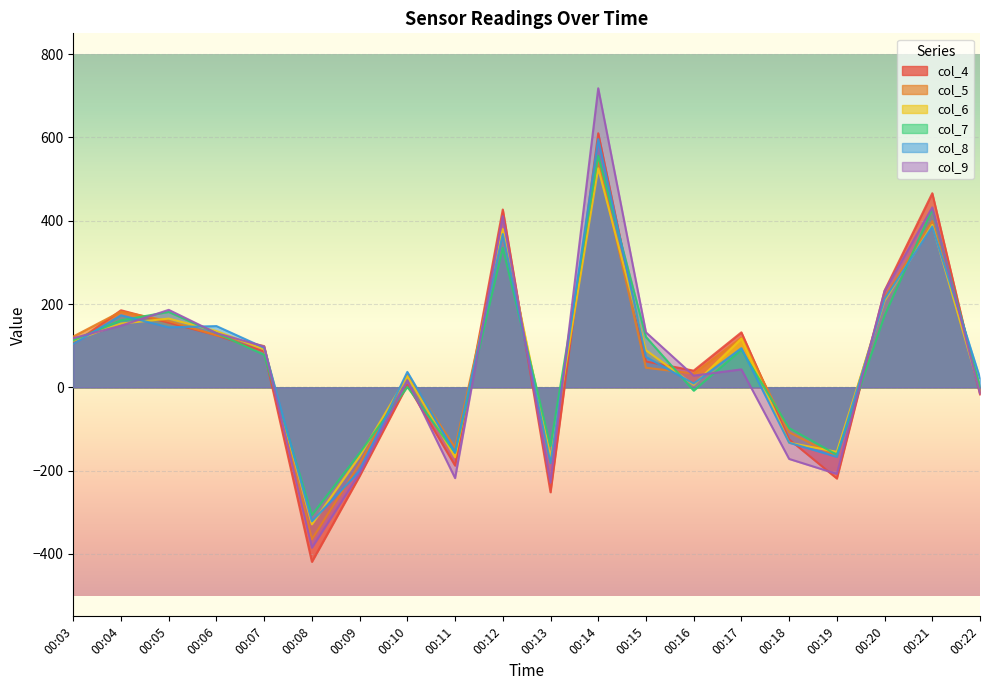

The value of col_7 at 00:21 is 428. True or false?

True